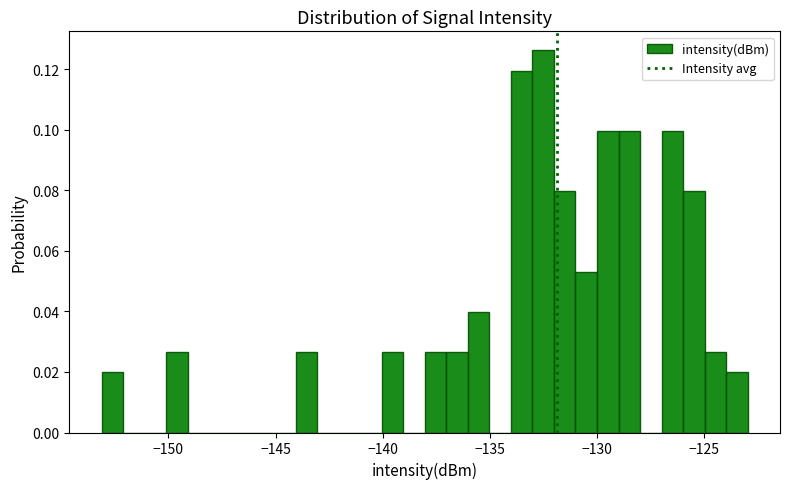

Around what value on the x-axis is the tallest bar? Give the approximate position of its centre, as read against the axis.

-132.5